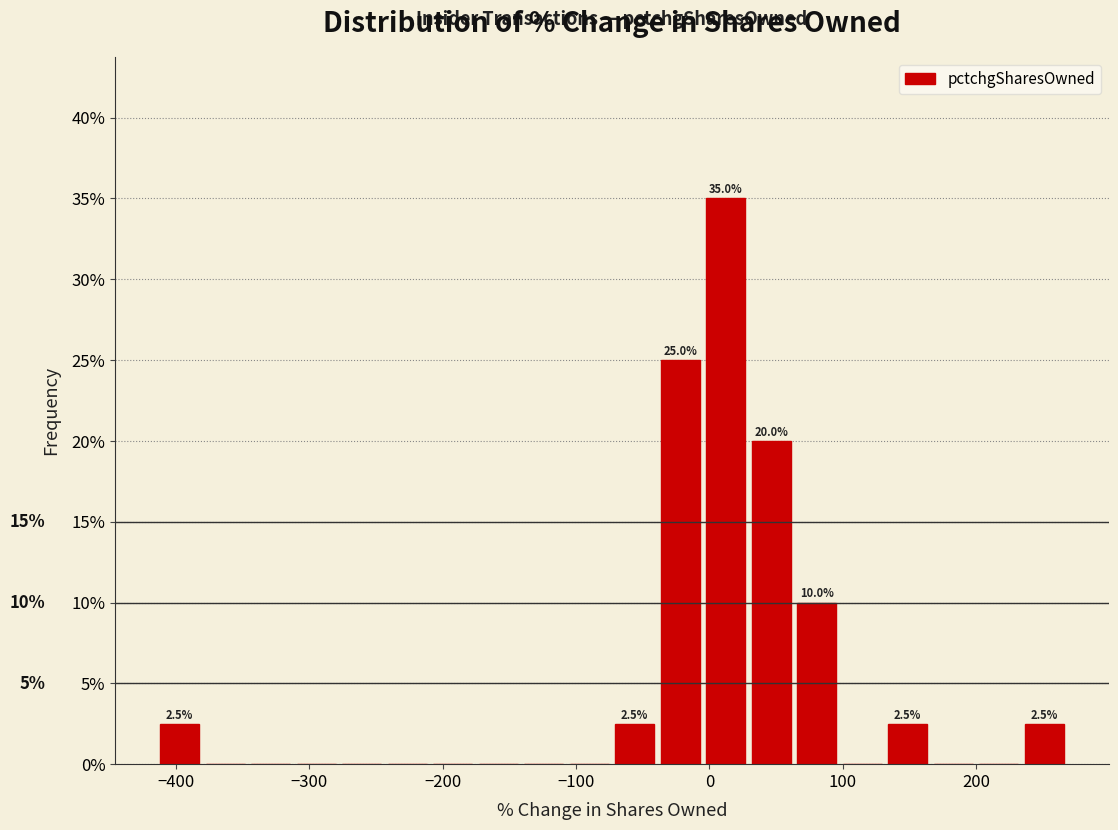

Around what value on the x-axis is the tallest bar? Give the approximate position of its centre, as read against the axis.

10